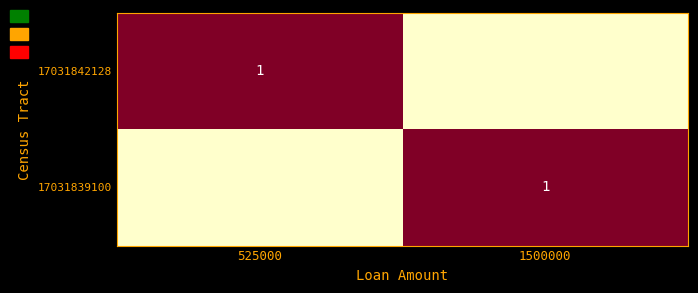

Is it true that 17031842128 equals 1 at 525000?

True